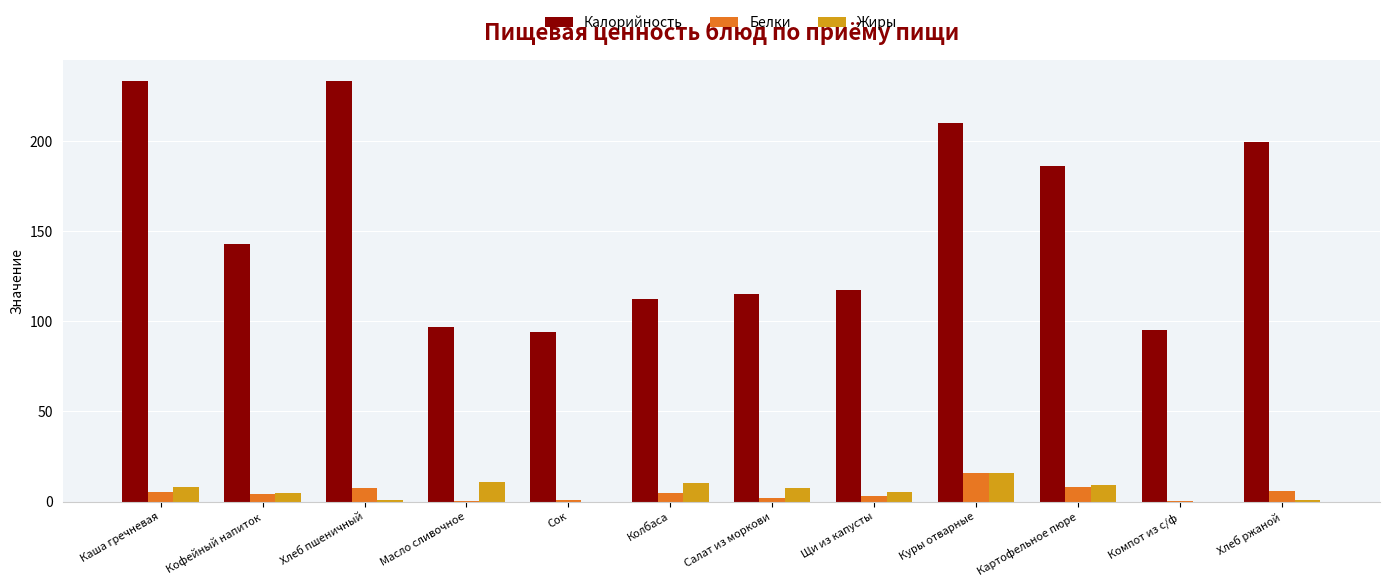

Read the Жиры value at Колбаса.

10.3